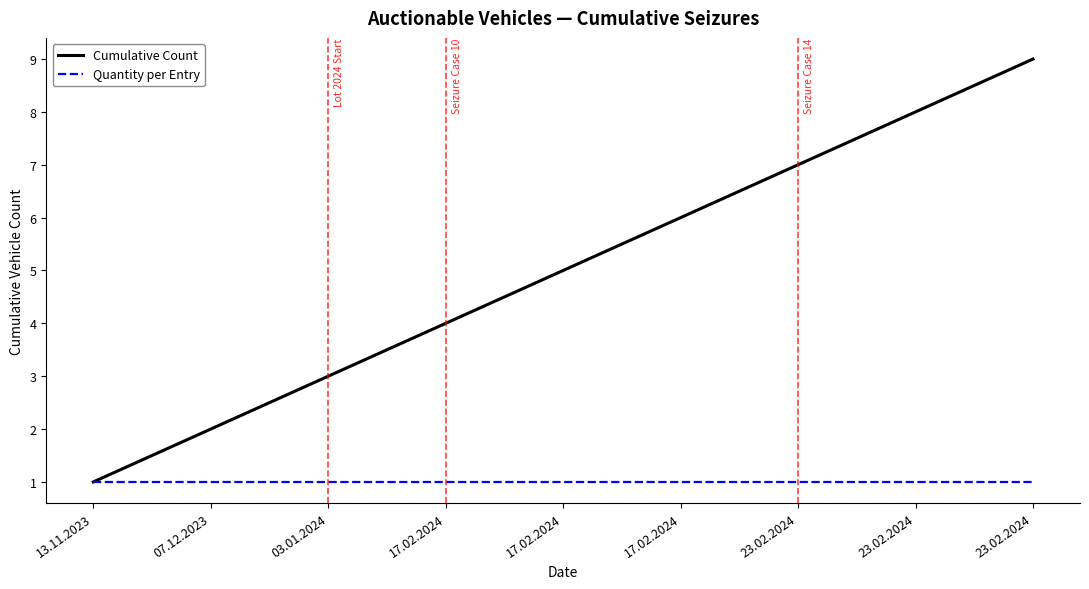

Is this an area chart (filled region under the line)?

No